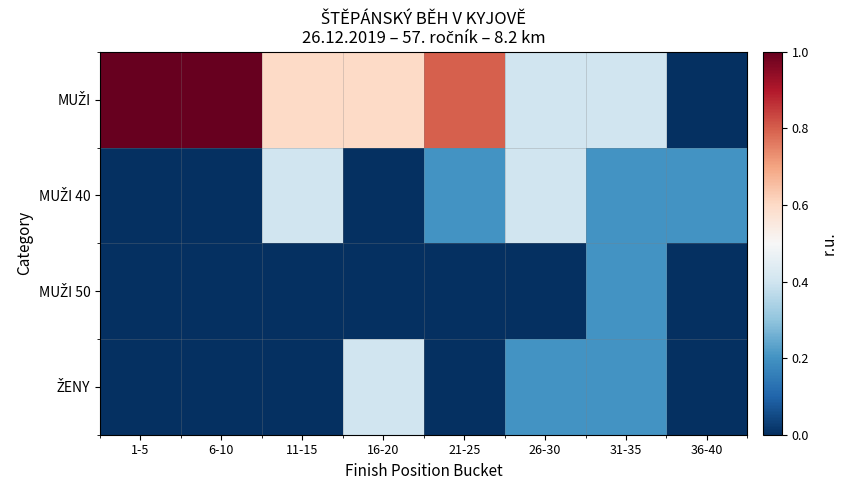

Which label corresponds to the smallest value in the chart?

36-40